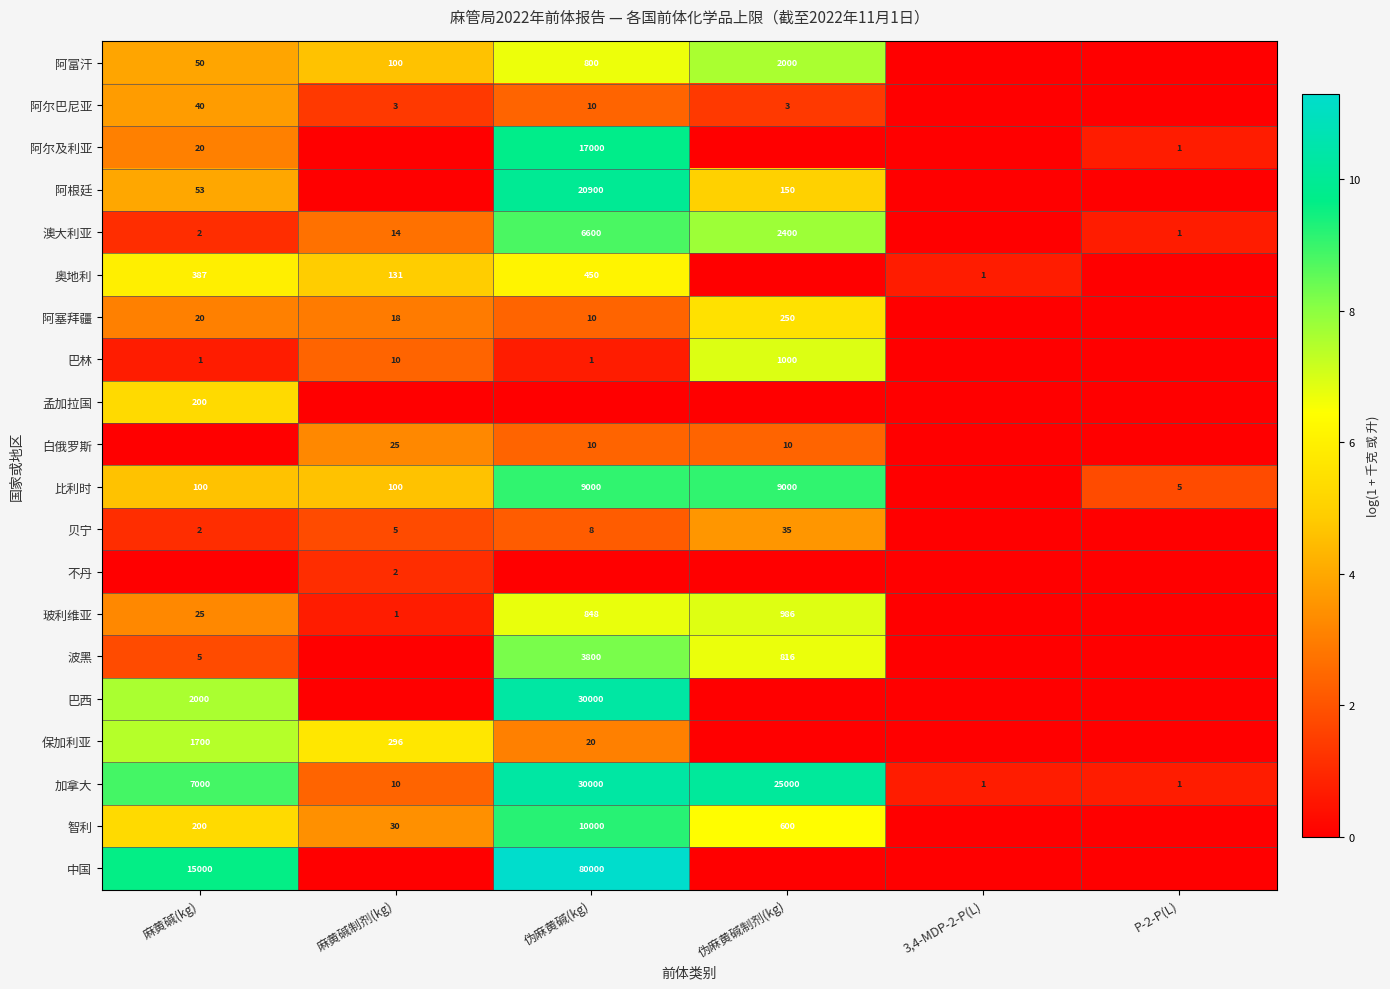

True or false: 保加利亚 has a value of 296 at 麻黄碱制剂(kg).

True